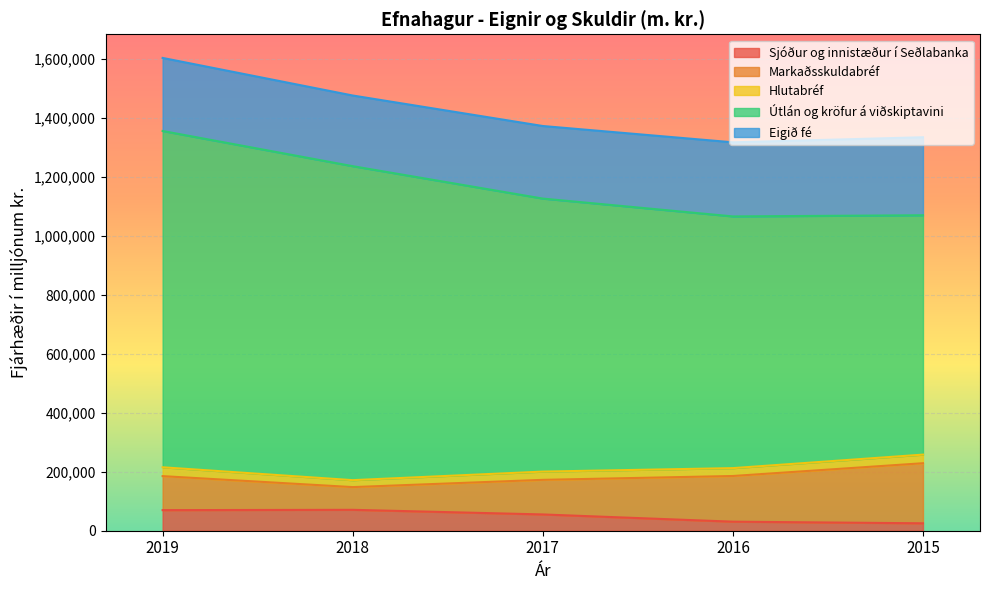

Reading right to left, what are all the values shown in this chart?

Sjóður og innistæður í Seðlabanka: 2015=25164	2016=30662	2017=55192	2018=70854	2019=69824
Markaðsskuldabréf: 2015=203684	2016=154892	2017=117310	2018=77058	2019=115262
Hlutabréf: 2015=29192	2016=26688	2017=27980	2018=23547	2019=30019
Útlán og kröfur á viðskiptavini: 2015=811549	2016=853417	2017=925636	2018=1064532	2019=1140184
Eigið fé: 2015=264531	2016=251231	2017=246057	2018=239610	2019=247734